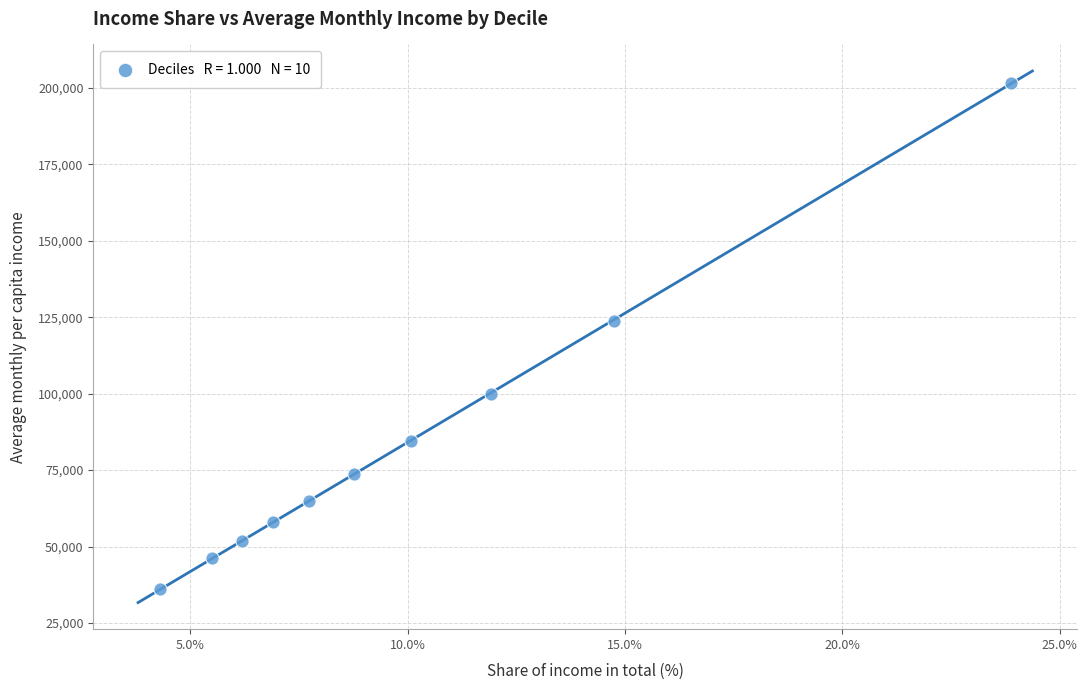

What Y value in the scatter plot is closest to 118830?

123691